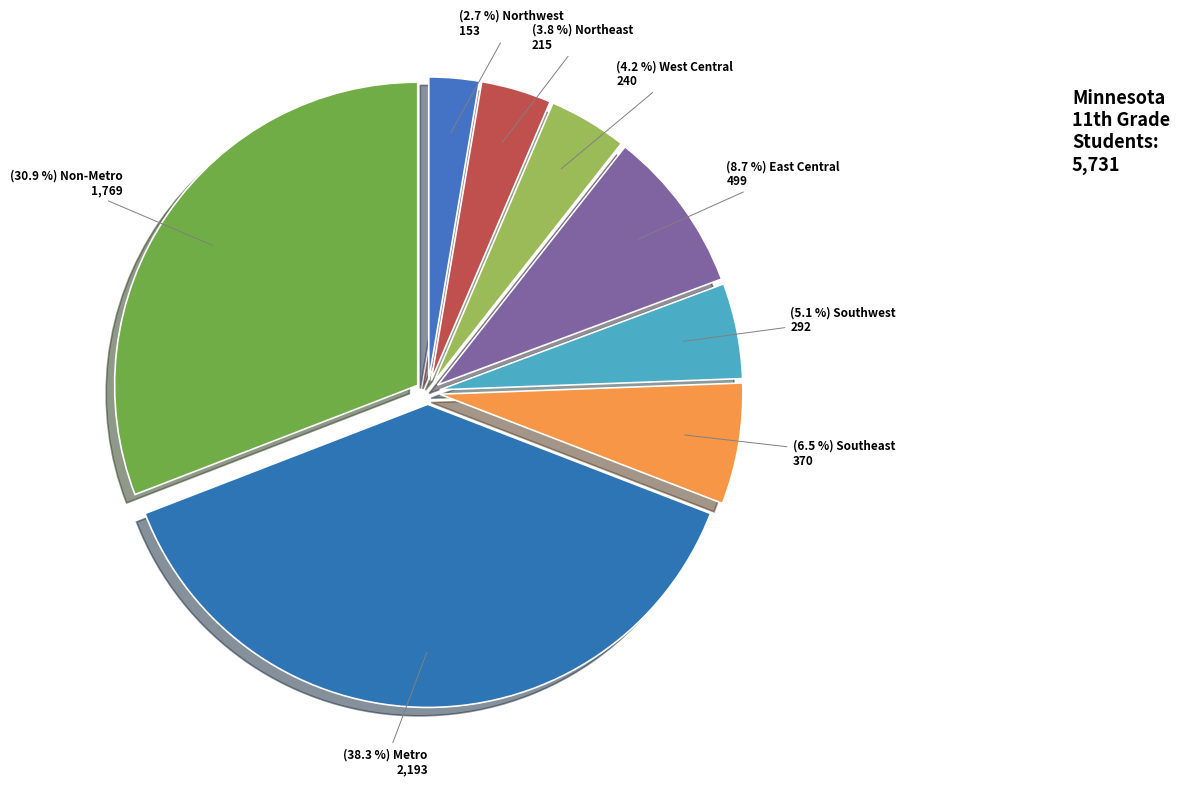

How many segments does this pie chart have?

8